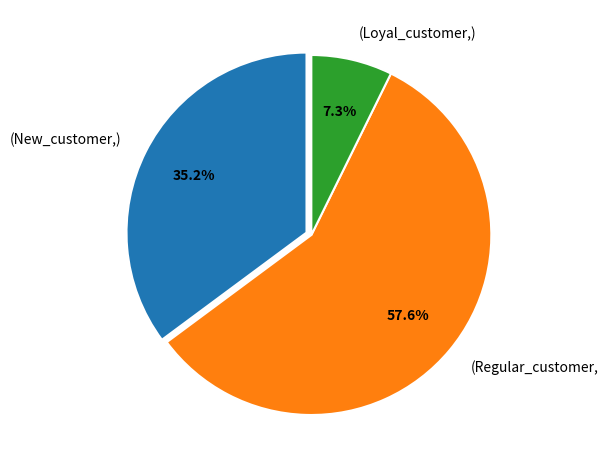

Rank the categories by value from lowest to highest.

(Loyal_customer,), (New_customer,), (Regular_customer,